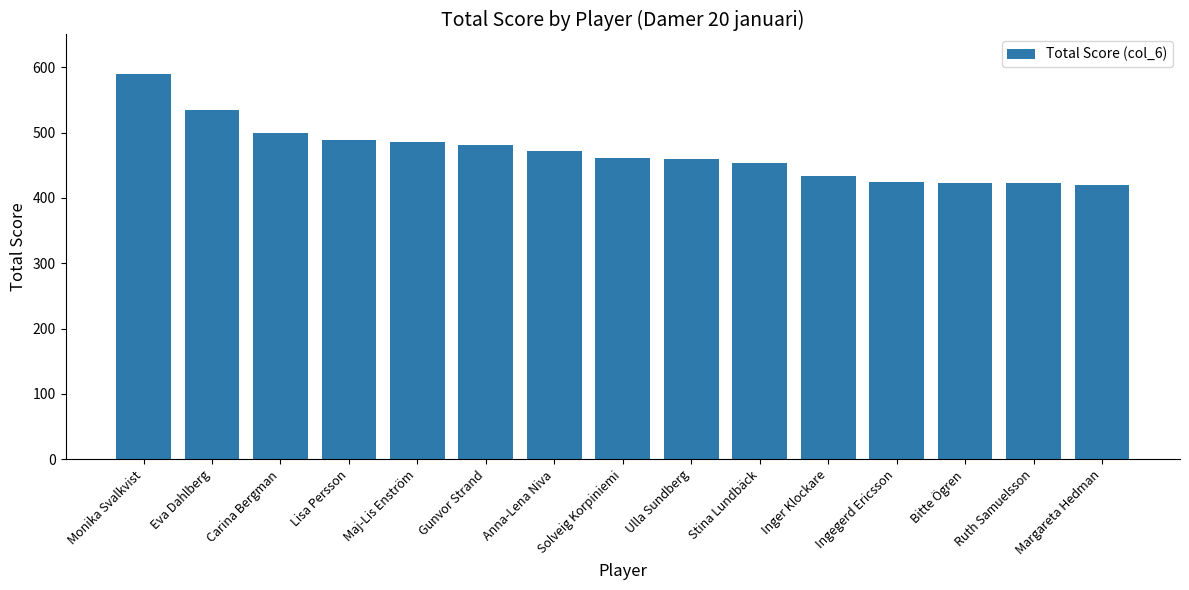

What is the maximum value shown in the chart?

589